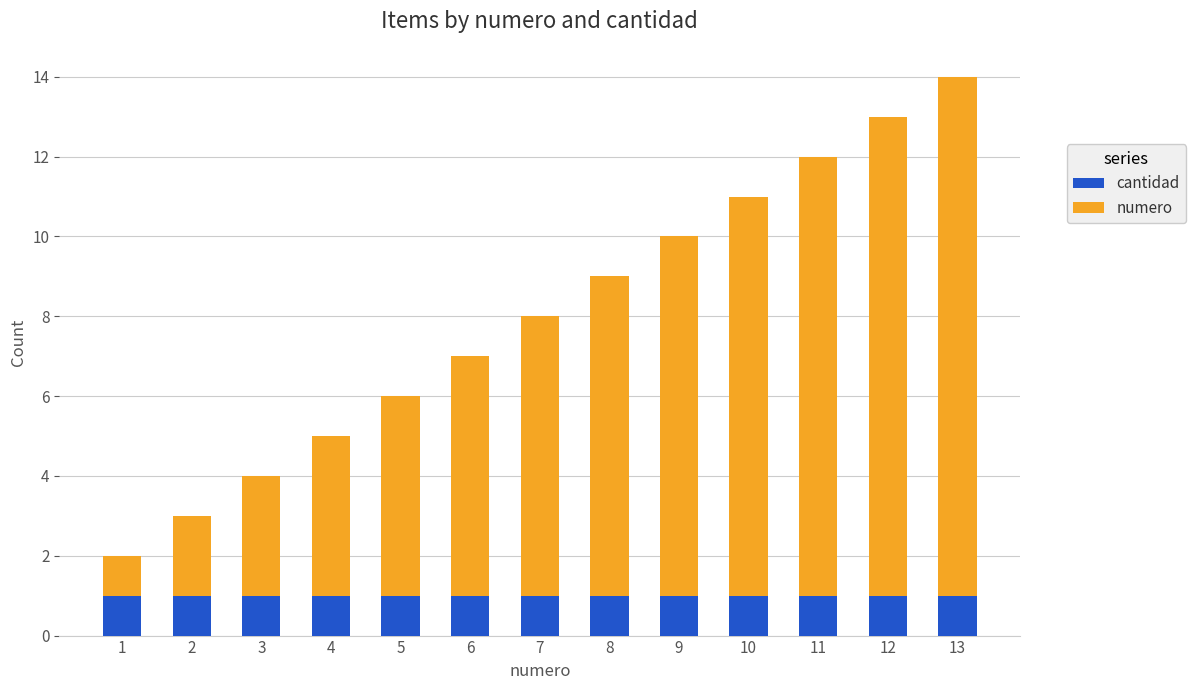

The cantidad series shows 1 at 9. True or false?

True